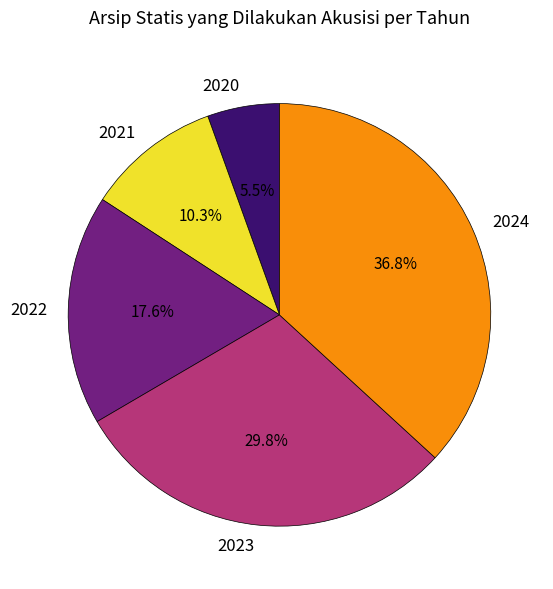

What is the smallest slice in the pie chart?

2020